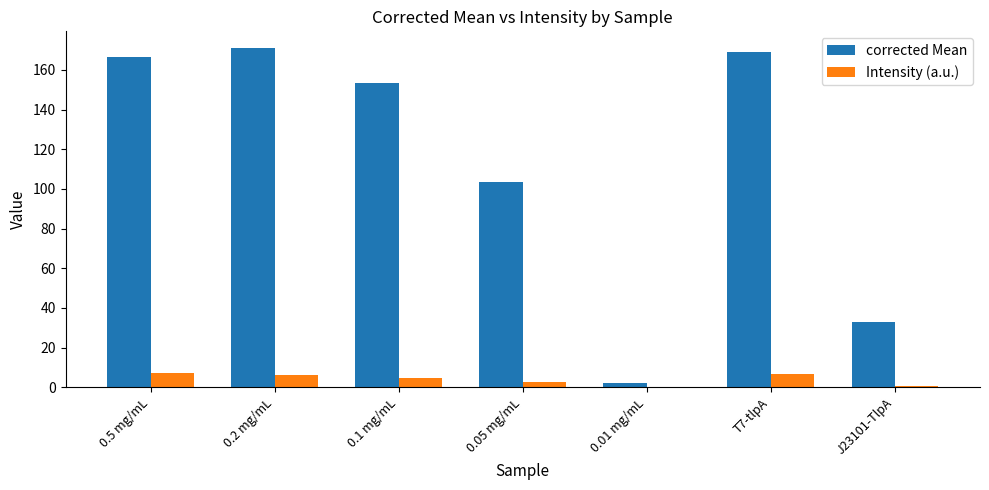

What is the total value across all series at T7-tlpA?

175.7